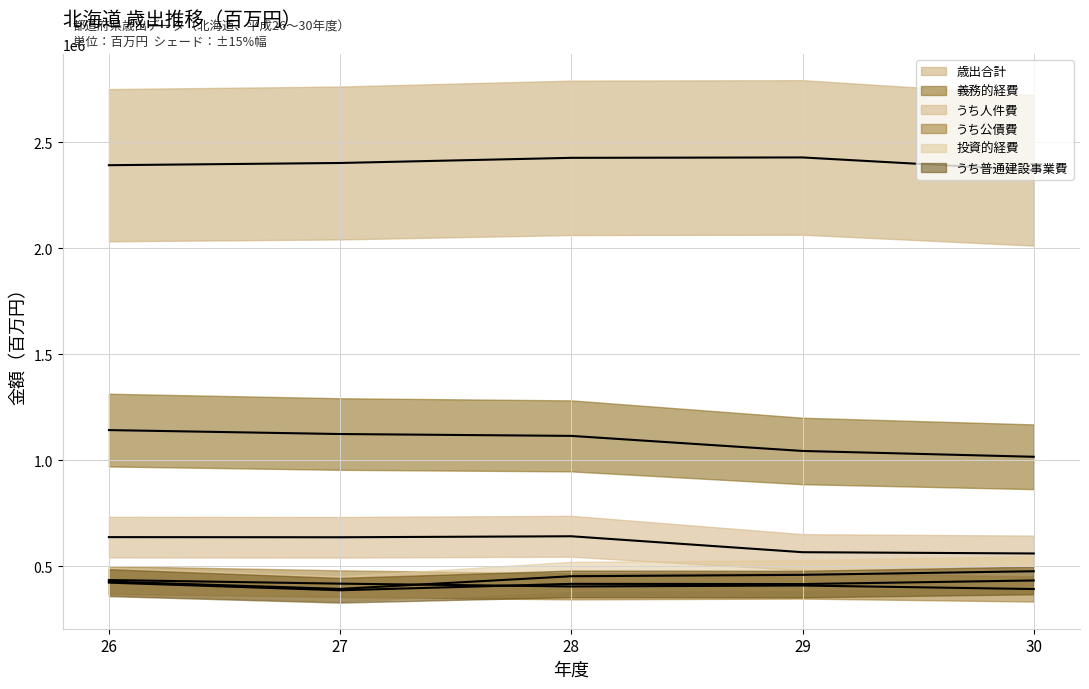

How many values in the うち公債費 series are below 410239?

2